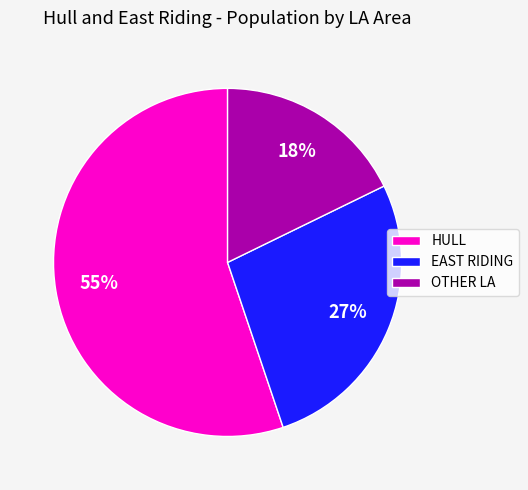

Count the number of slices in the pie.

3